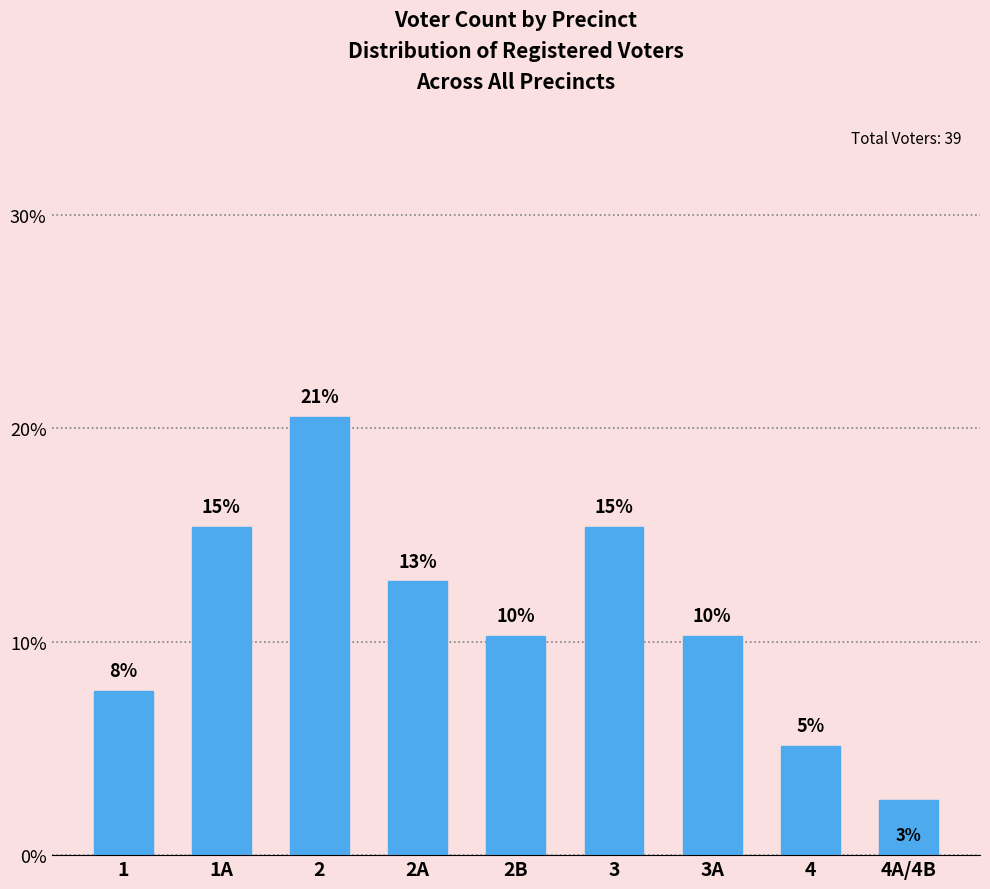

How many bars are there in total?

9